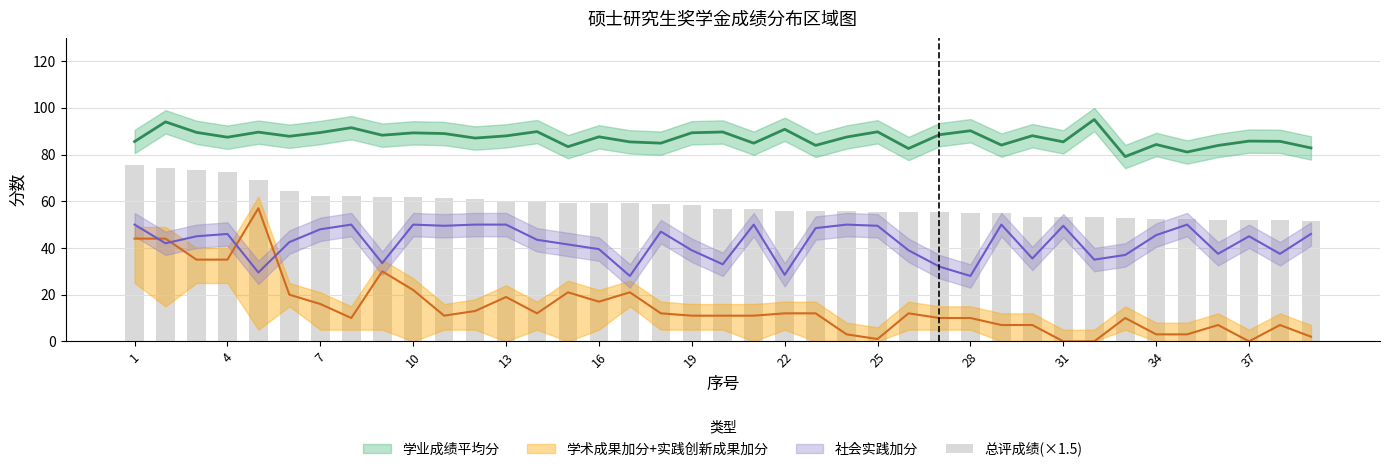

The chart shows a value of 38.3 at 26. True or false?

False